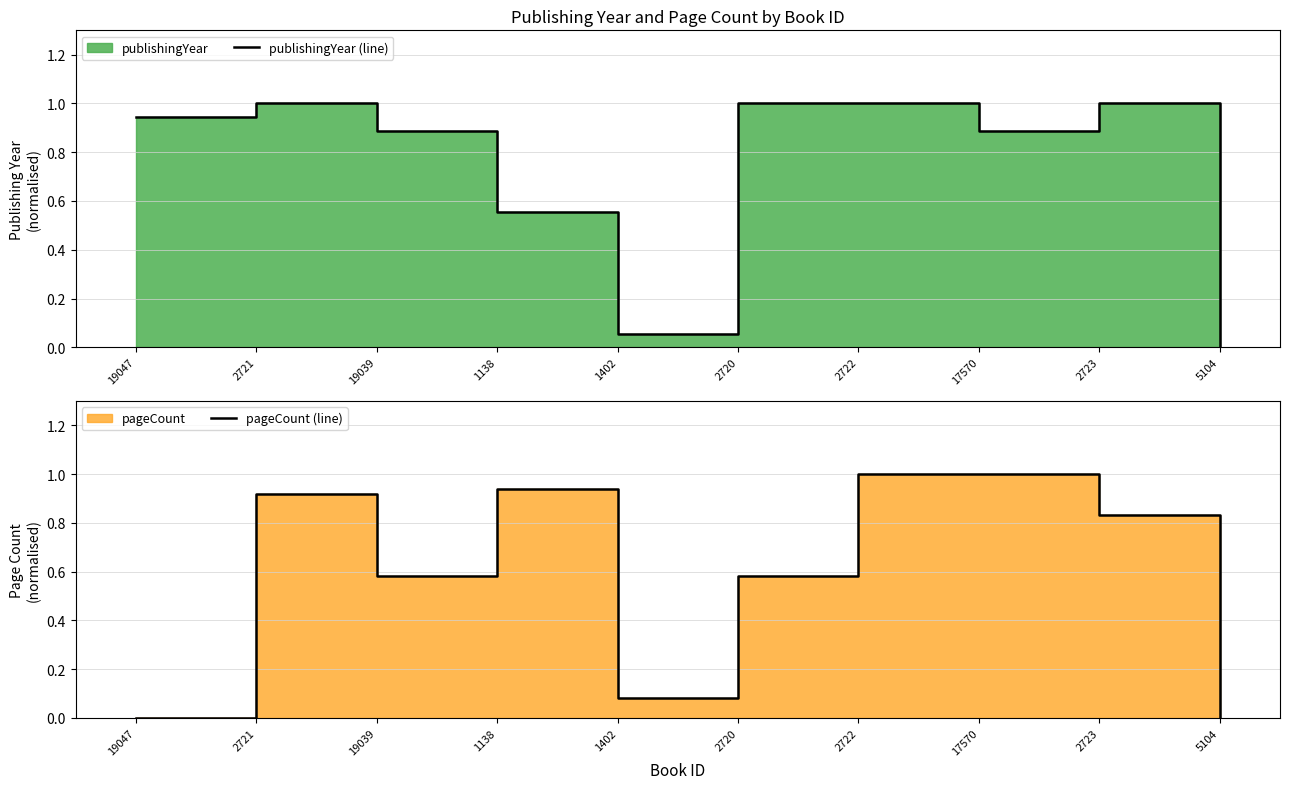

True or false: pageCount (line) and publishingYear (line) cross at least once.

True